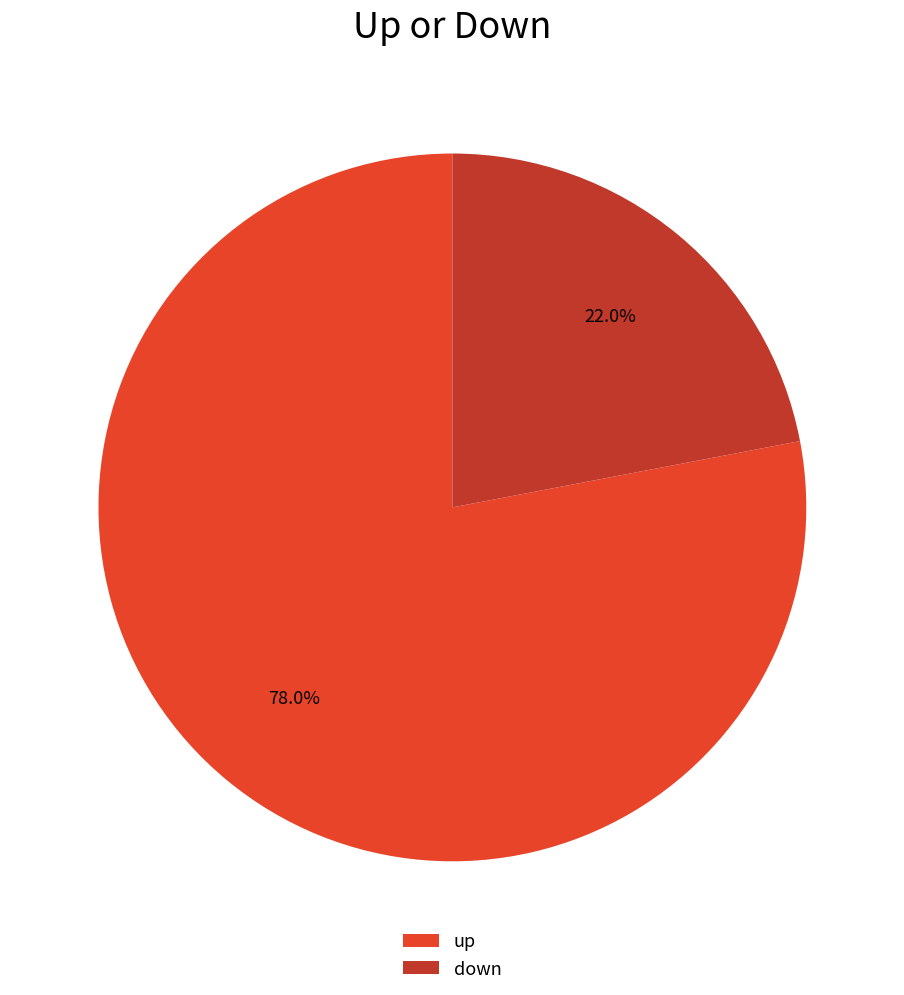

Is it true that down is 22% of the pie?

True